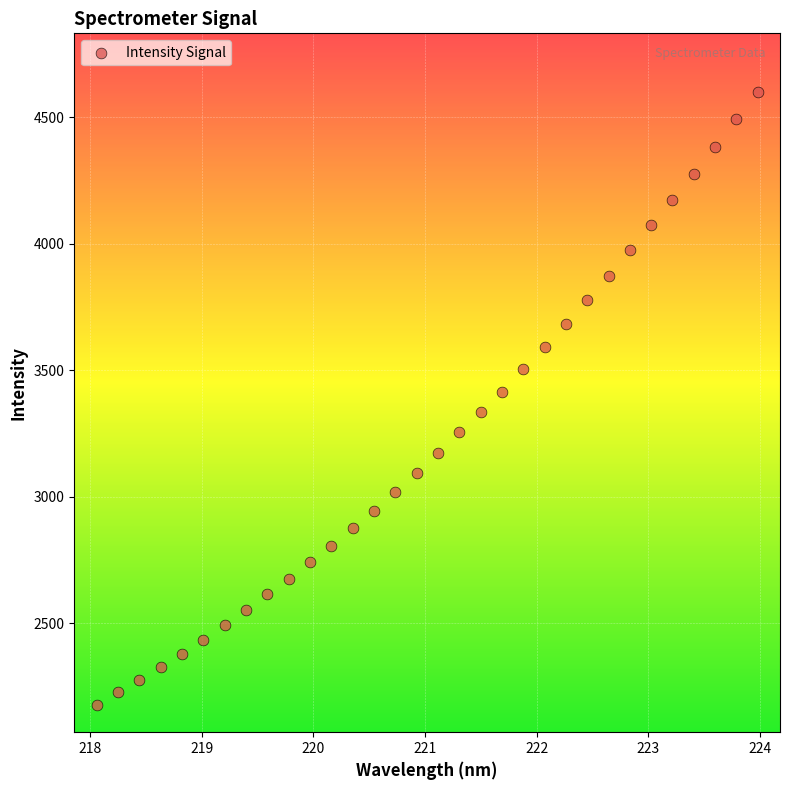

What is the range of X values (max minus min)?

5.9